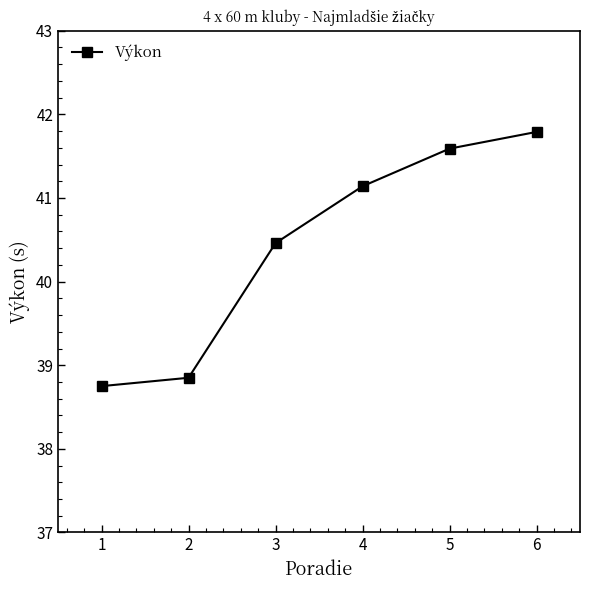

Between 4 and 3, which is larger?

4